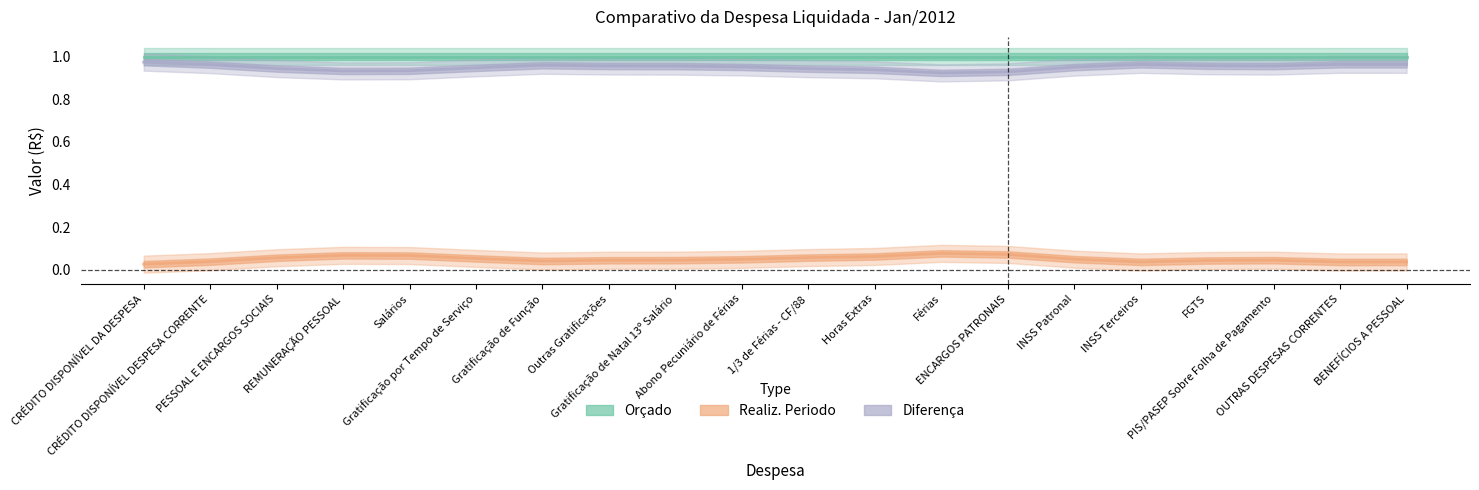

What are all the series names shown in the legend?

Orçado, Realiz. Periodo, Diferença